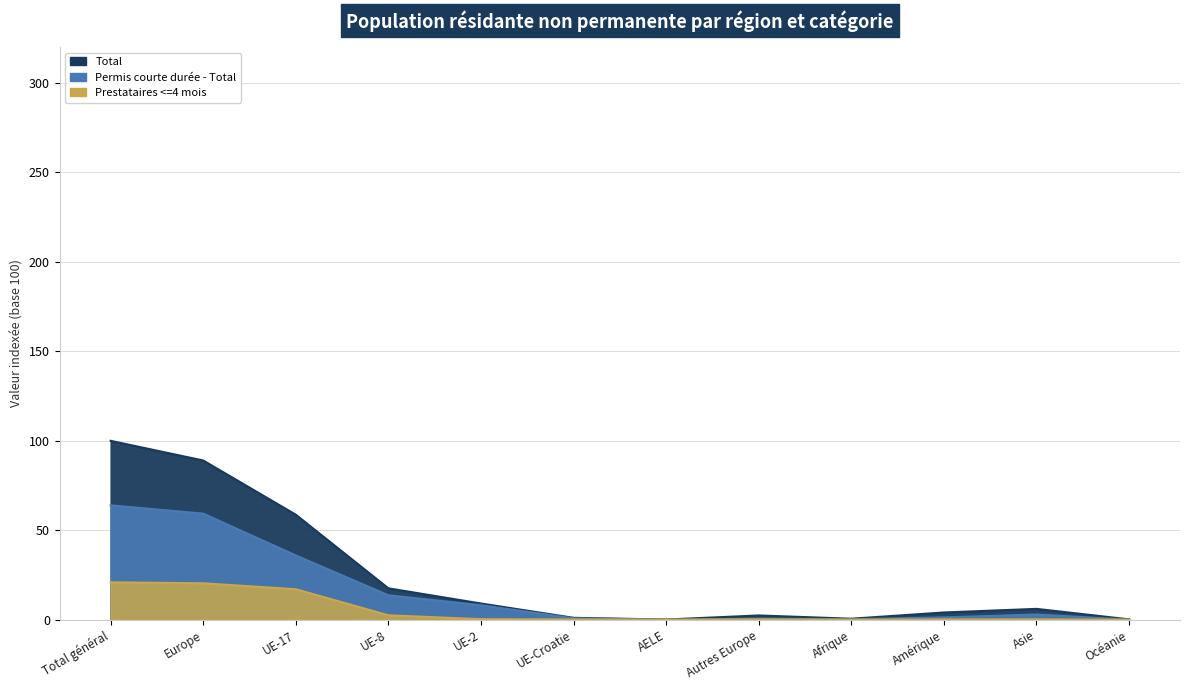

What is the maximum value for Prestataires <=4 mois?

20.9